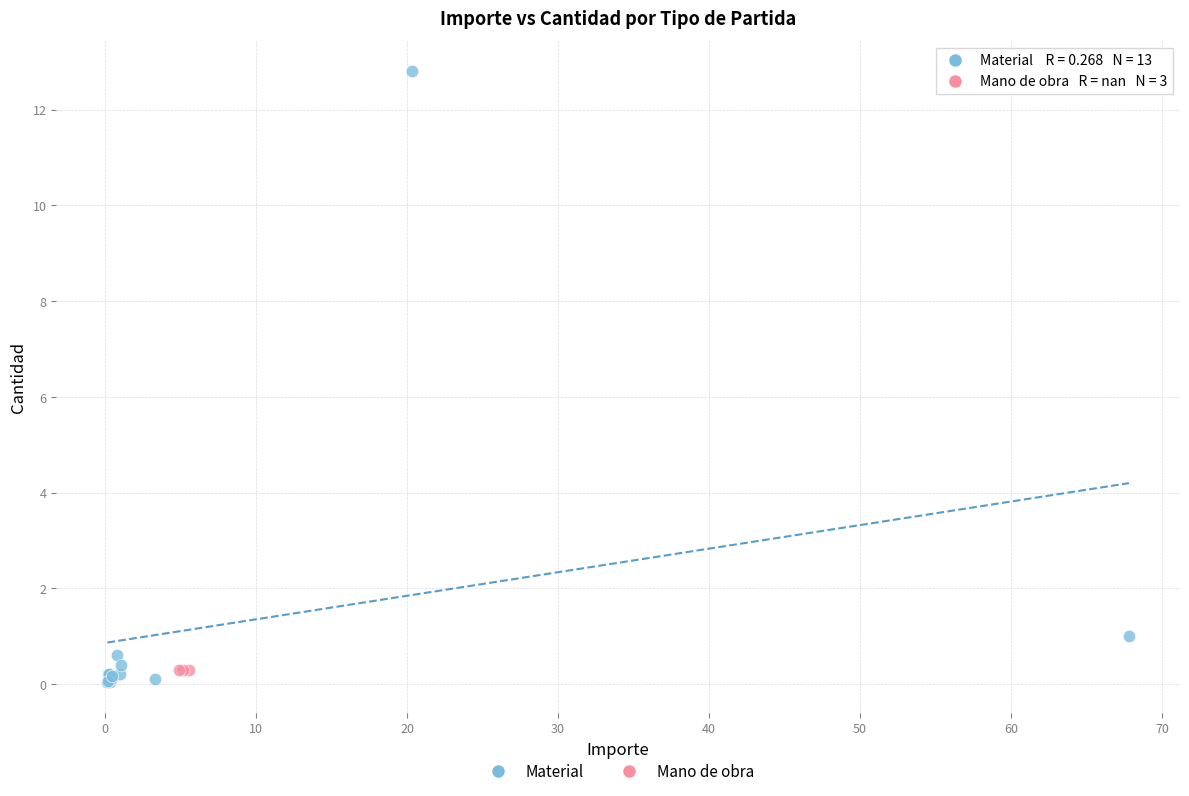

Which series contains the highest Y value?

Material